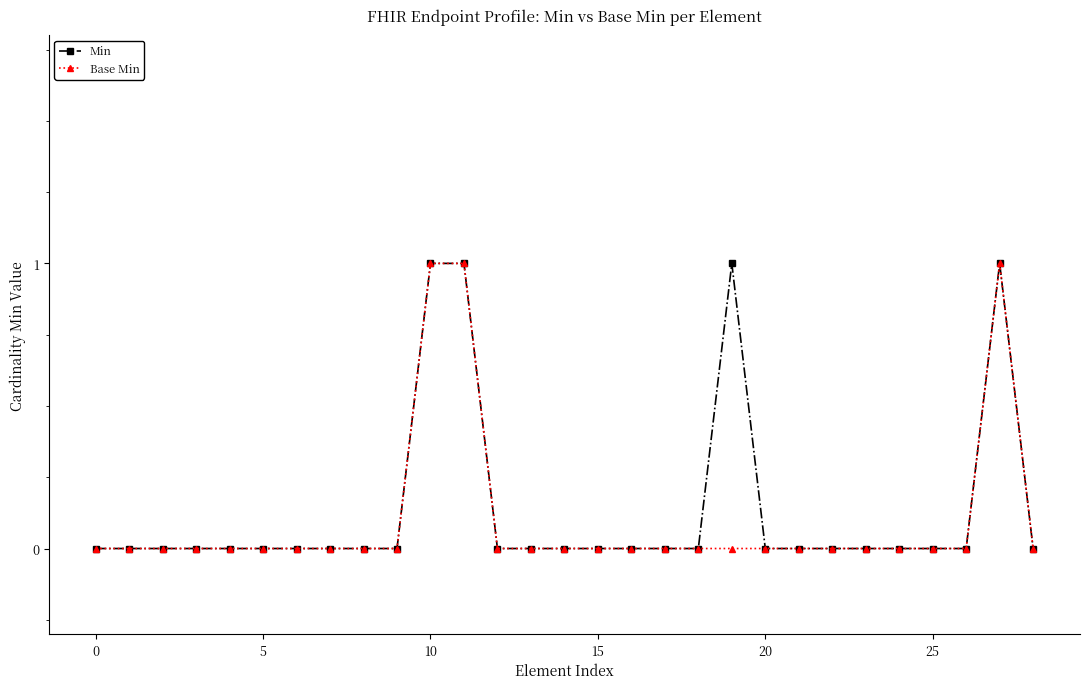

What is the difference between the maximum and minimum values in the Base Min series?

1